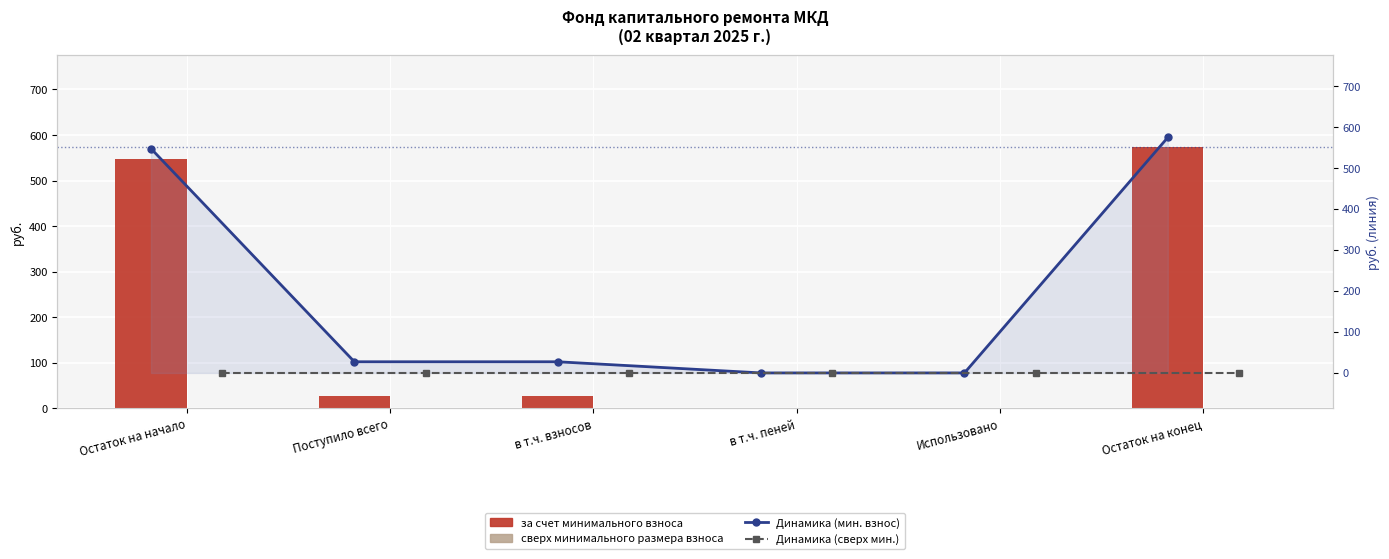

Rank the categories by за счет минимального взноса value from lowest to highest.

в т.ч. пеней, Использовано, в т.ч. взносов, Поступило всего, Остаток на начало, Остаток на конец